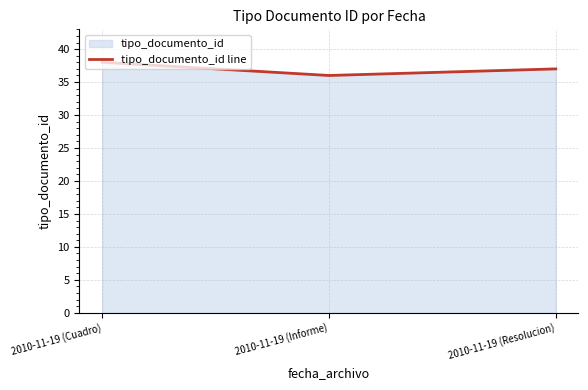

Rank the categories by value from highest to lowest.

2010-11-19 (Cuadro), 2010-11-19 (Resolucion), 2010-11-19 (Informe)